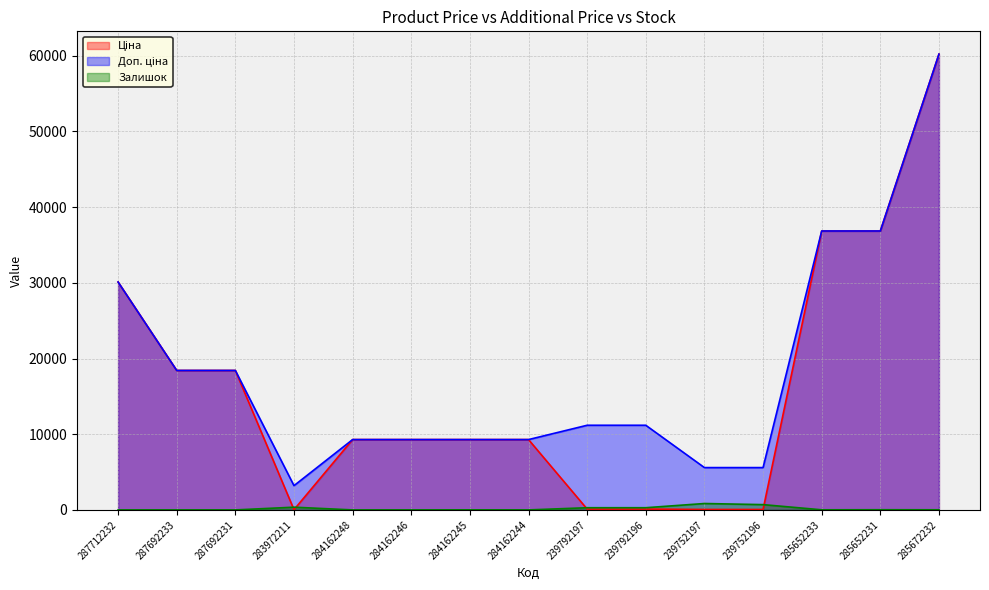

What is the label of the 15th point from the left?

285672232